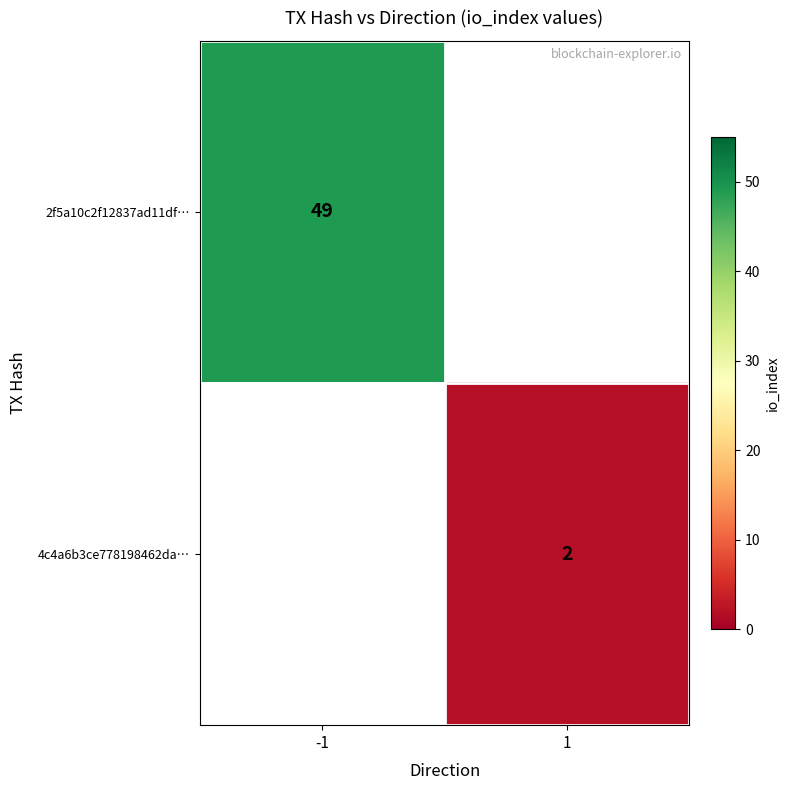

Is it true that 2f5a10c2f12837ad11df… equals 49 at -1?

True